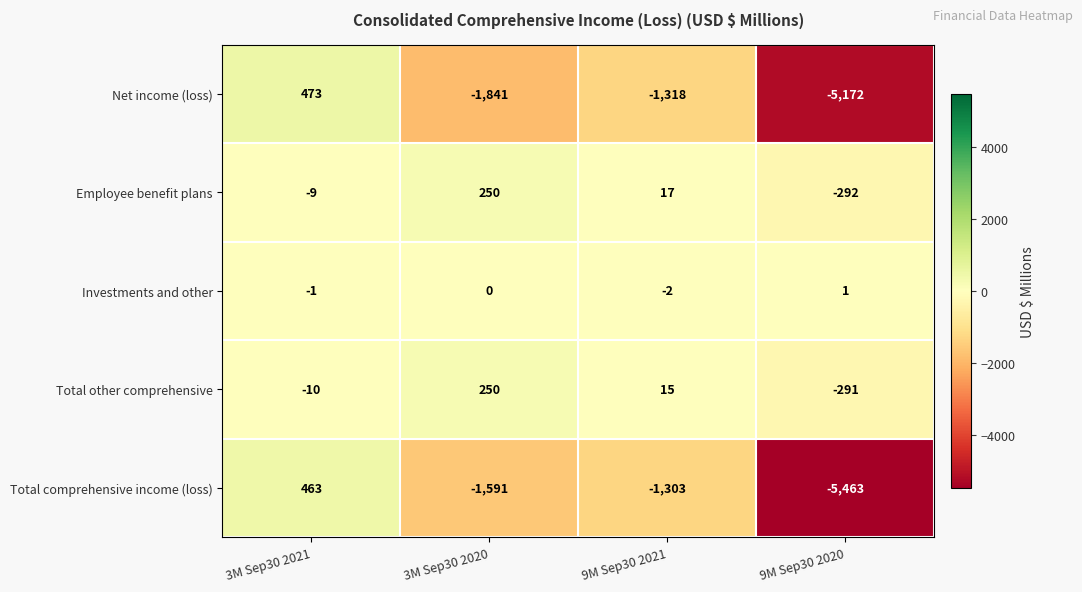

At which category is the sum across all series the highest?

3M Sep30 2021